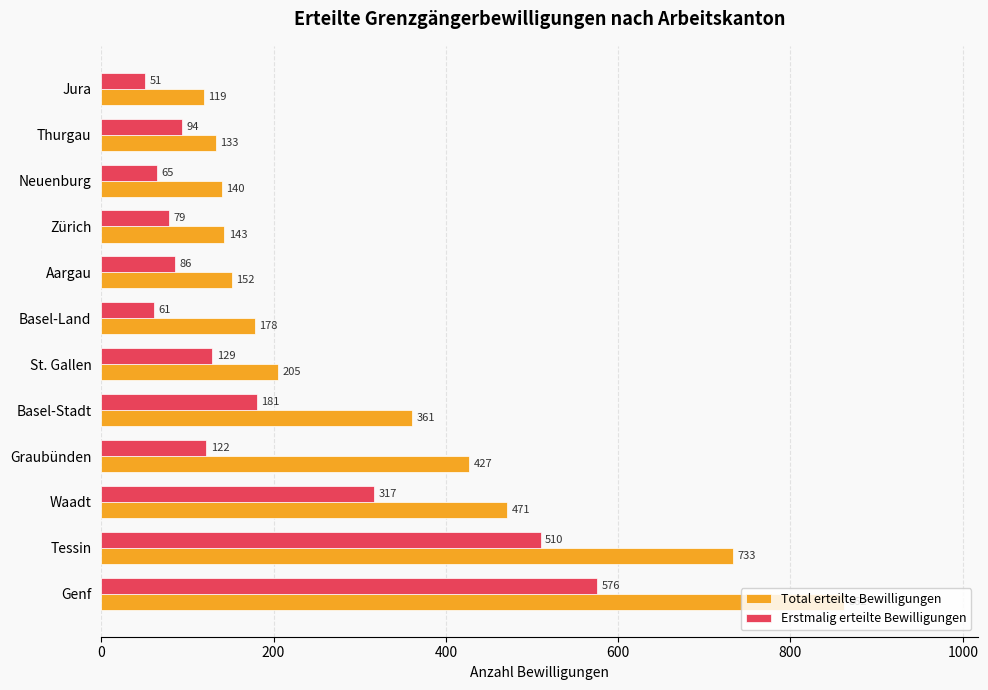

At how many categories does at least one series exceed 681?

2